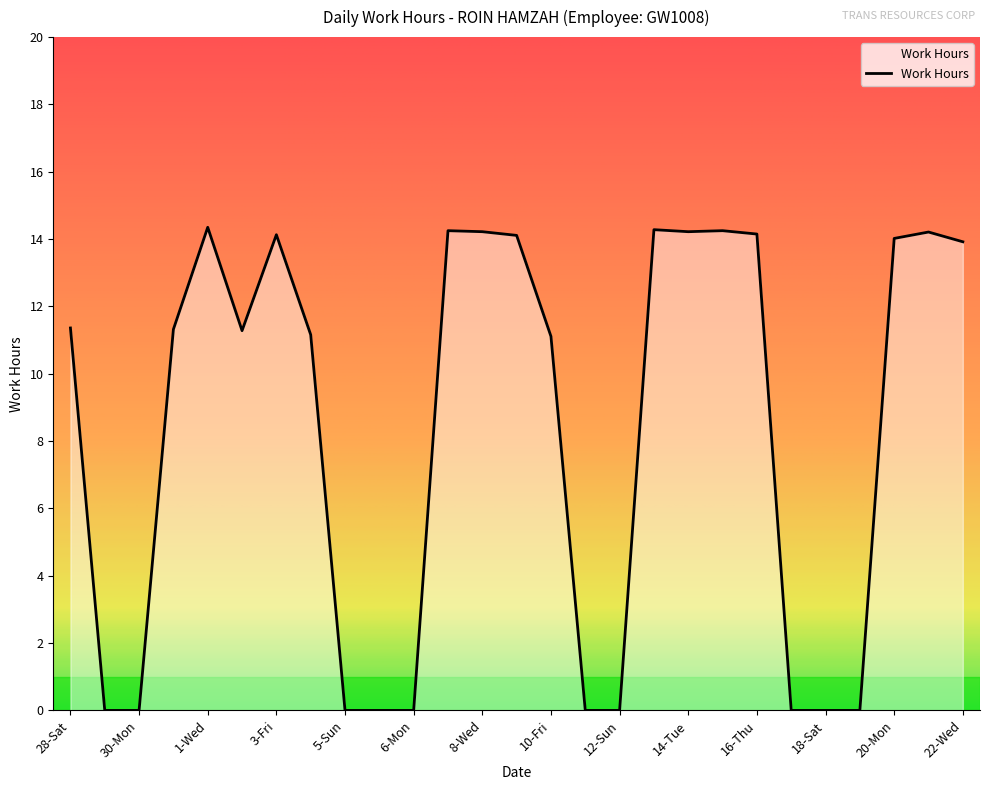

What is the greatest value displayed?

14.3